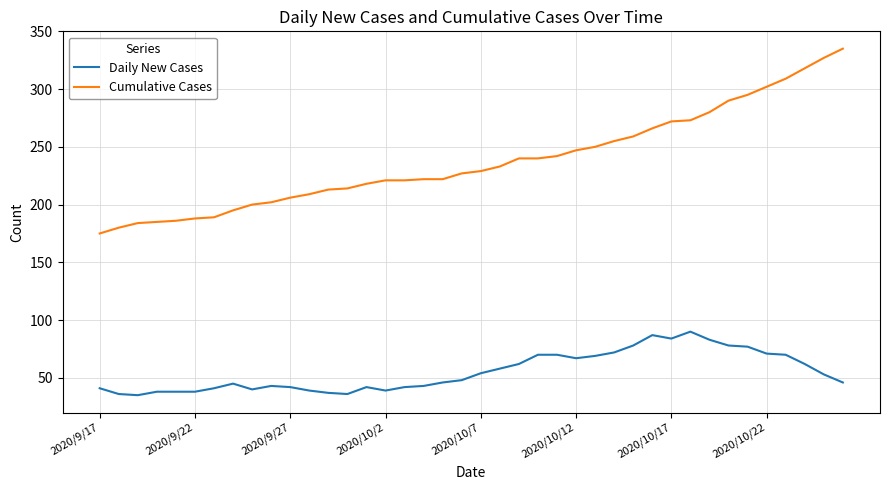

What is the difference between the maximum and minimum values in the Cumulative Cases series?

160